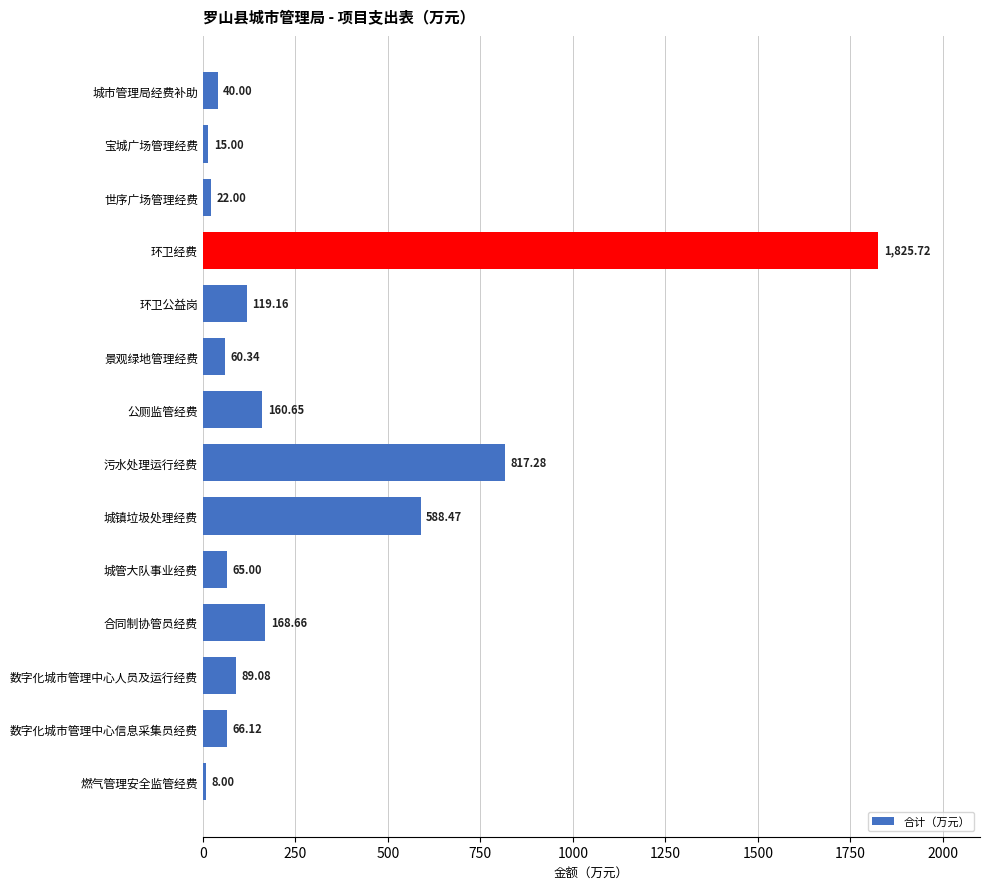

What is the average value?

289.0